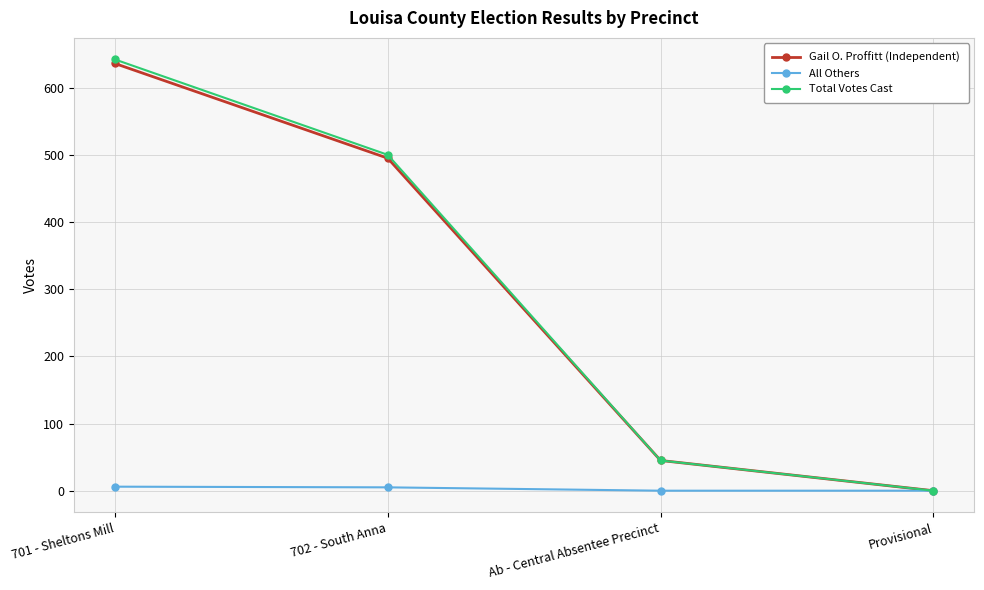

At which category is the sum across all series the highest?

701 - Sheltons Mill